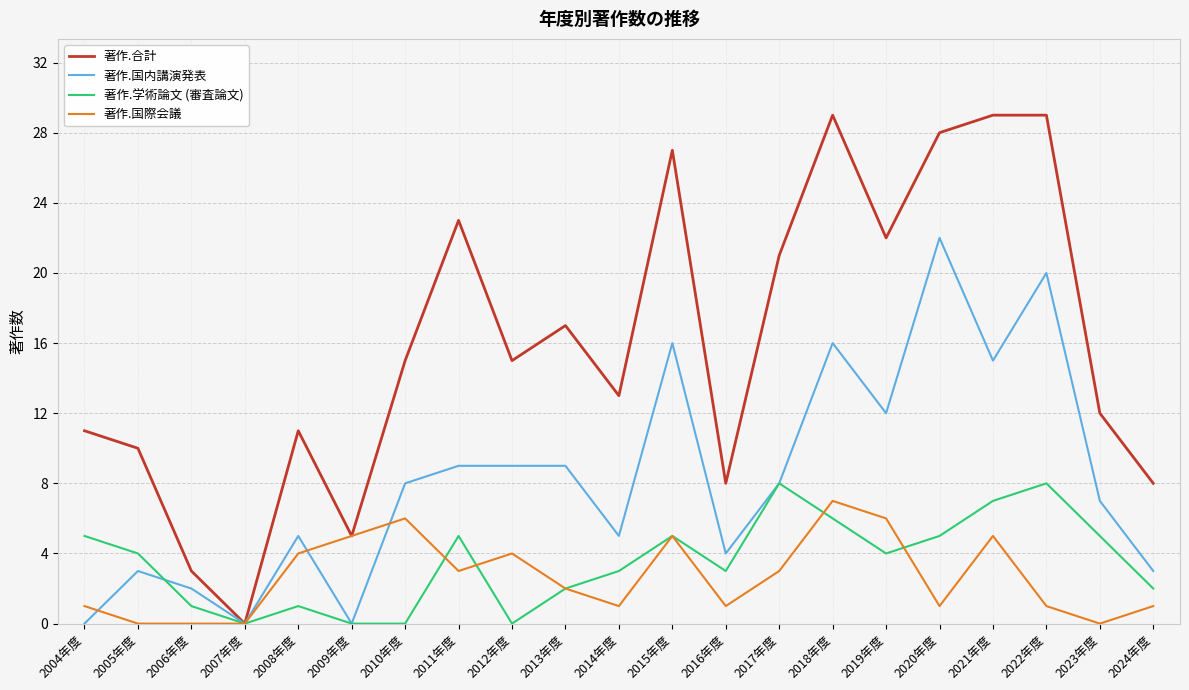

What is the maximum value for 著作.国際会議?

7